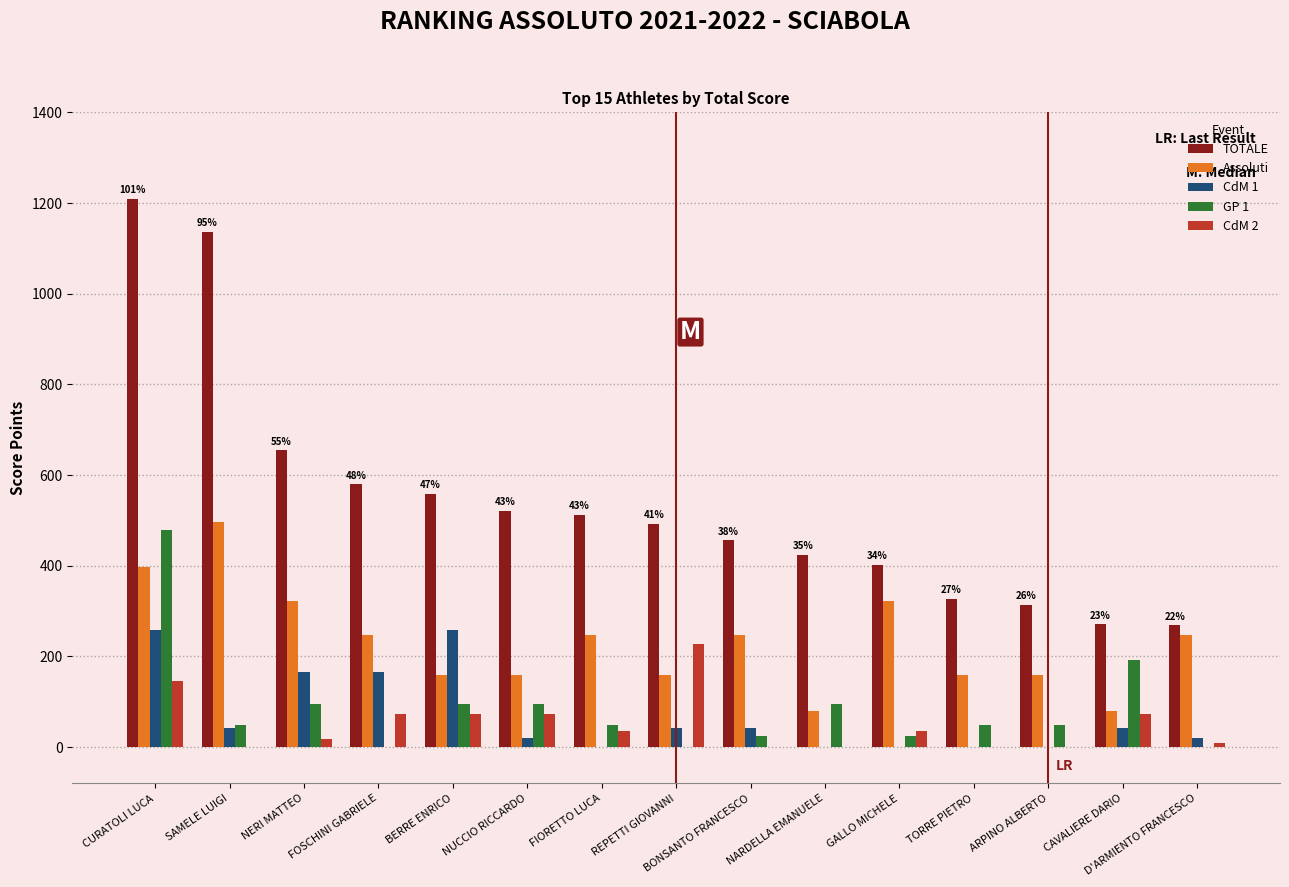

What is the sum of all GP 1 values?

1291.9